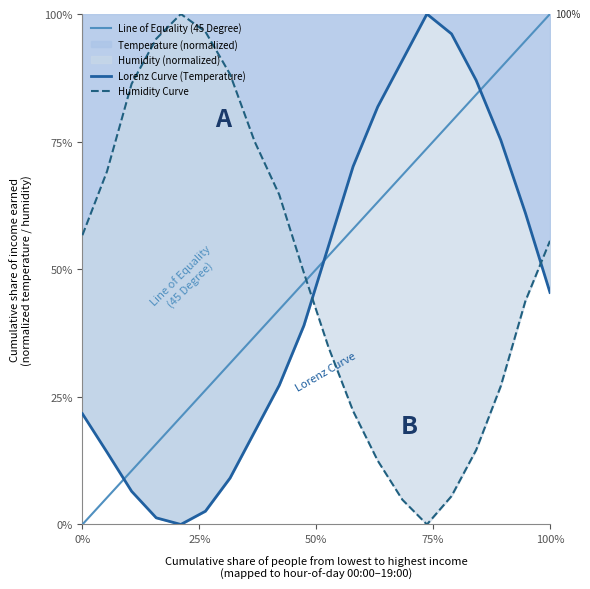

What is the label of the 7th point from the left?

06:00